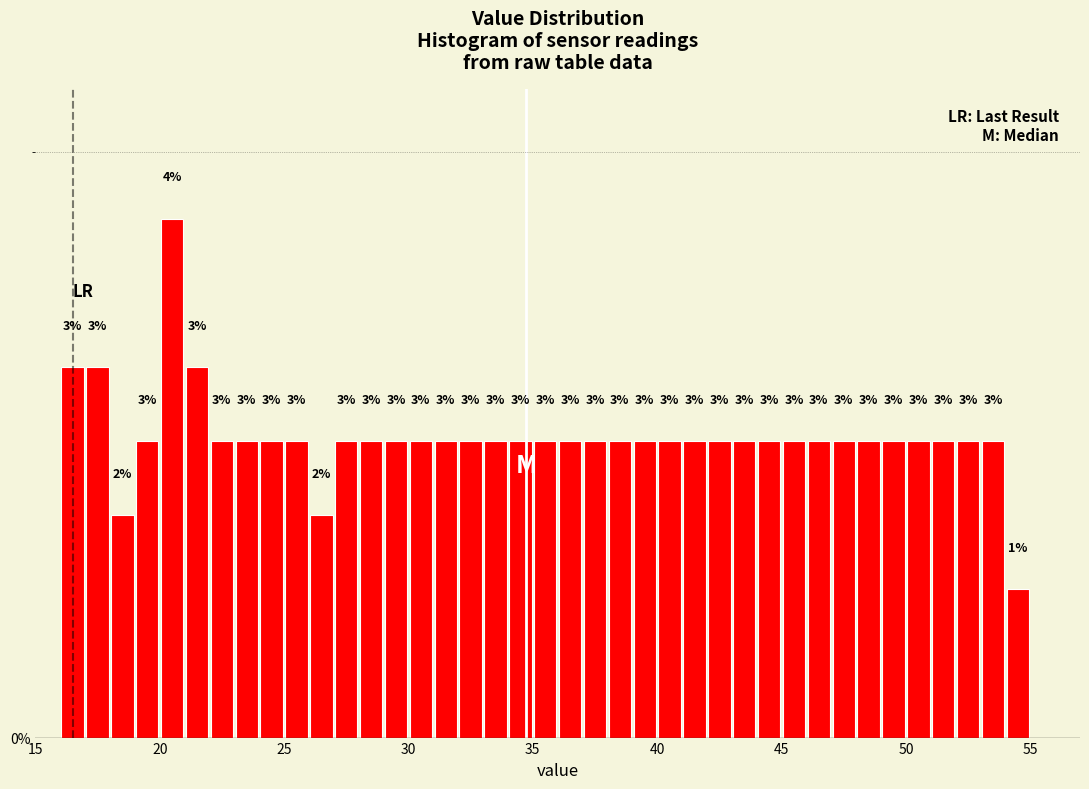

Around what value on the x-axis is the tallest bar? Give the approximate position of its centre, as read against the axis.

20.5